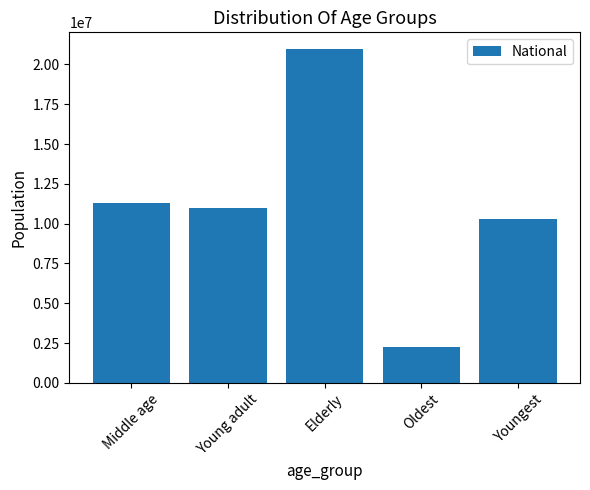

What is the minimum value shown in the chart?

2223198